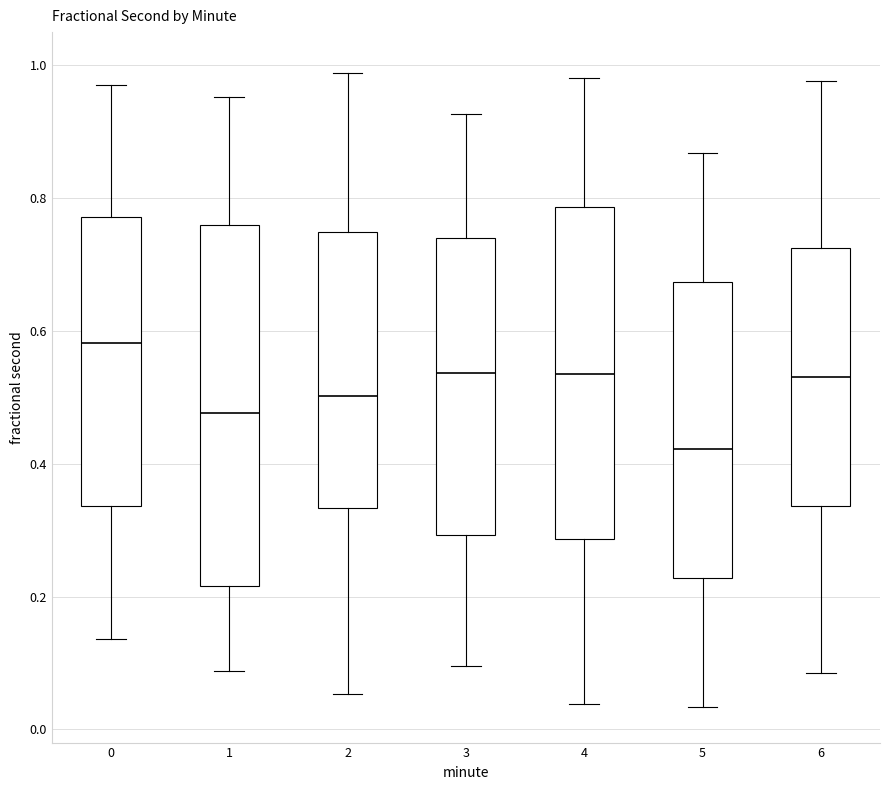

Reading left to right, read every box against the y-axis: the position of its median line, the range the box covers, and the ends of its whiskers. The values are not printed on the chart, so give them approximately, as read against the axis.

0: median 0.58, box 0.34 to 0.78, whiskers 0.14 to 0.98
1: median 0.48, box 0.22 to 0.76, whiskers 0.08 to 0.96
2: median 0.50, box 0.34 to 0.74, whiskers 0.06 to 0.98
3: median 0.54, box 0.30 to 0.74, whiskers 0.10 to 0.92
4: median 0.54, box 0.28 to 0.78, whiskers 0.04 to 0.98
5: median 0.42, box 0.22 to 0.68, whiskers 0.04 to 0.86
6: median 0.54, box 0.34 to 0.72, whiskers 0.08 to 0.98